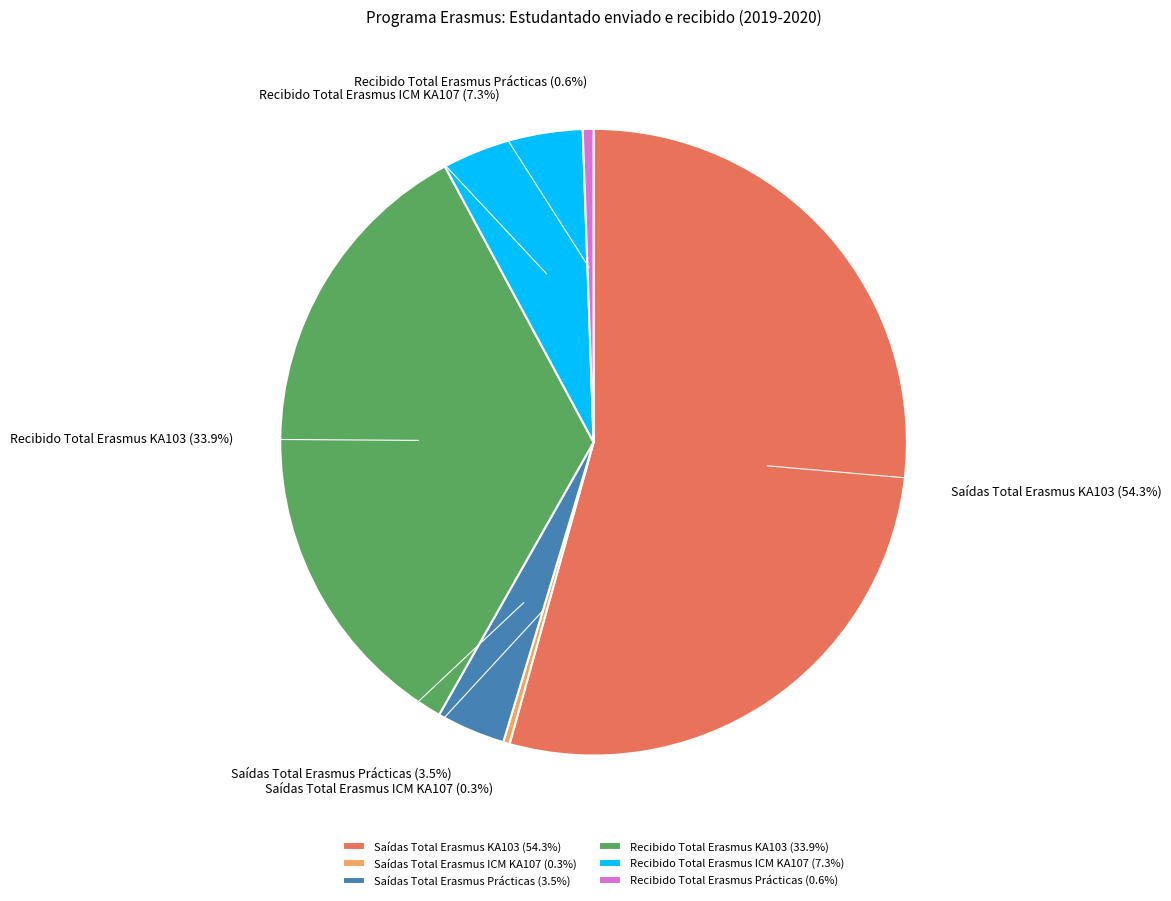

To the nearest percent, what is the difference between the largest and smallest slice percentages?

54%